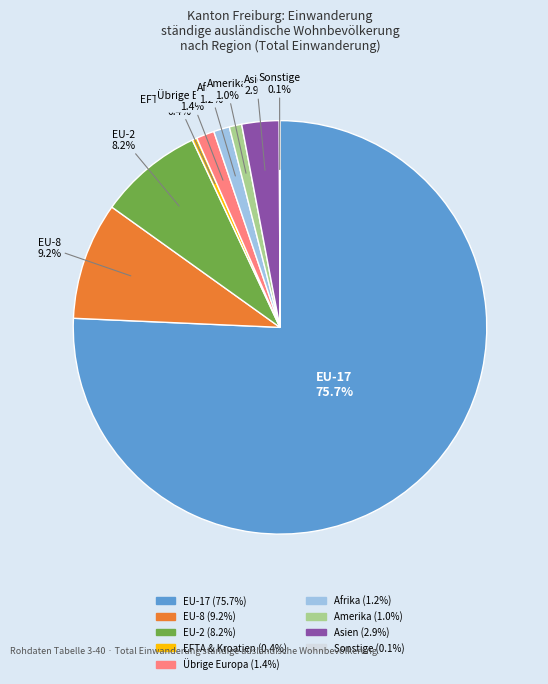

Does any single category account for the majority?

Yes